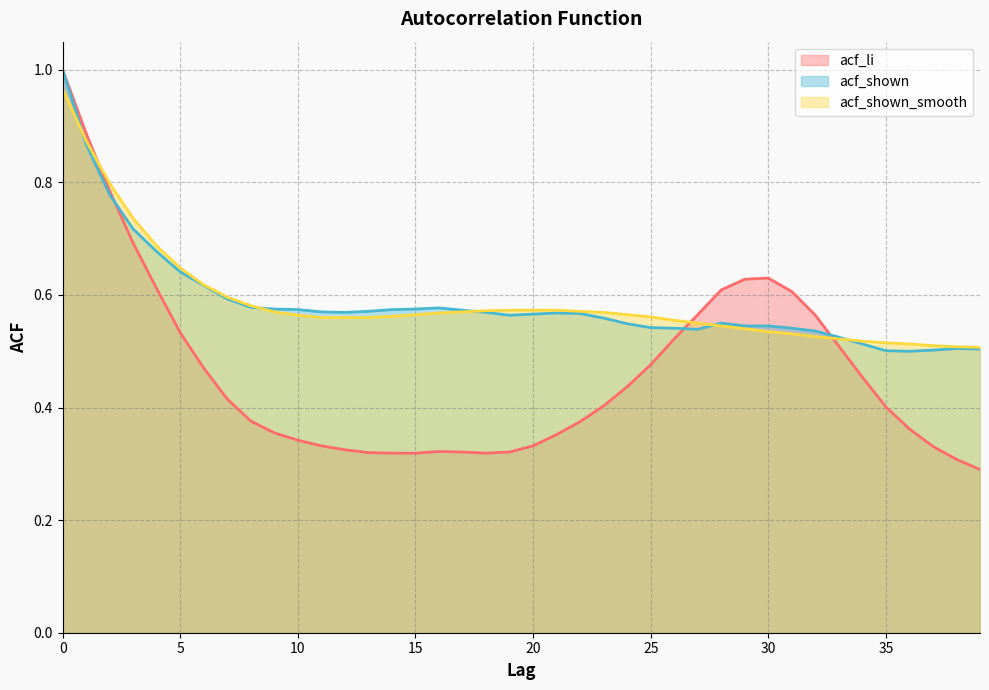

At which label does acf_li reach its minimum?

39